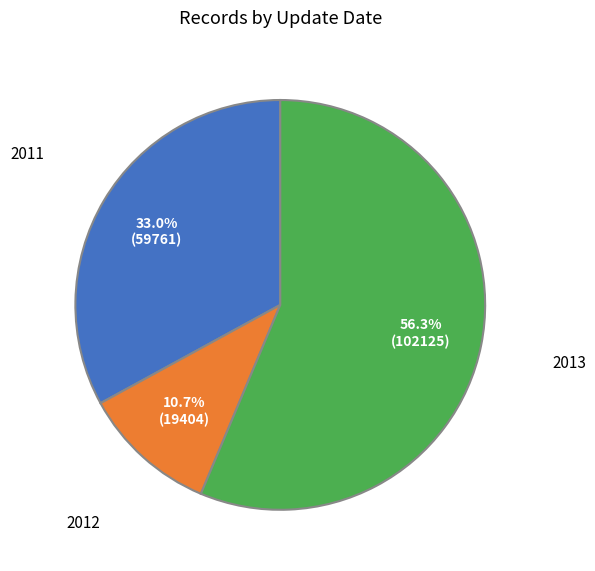

Is there any slice that represents more than half of the pie?

Yes